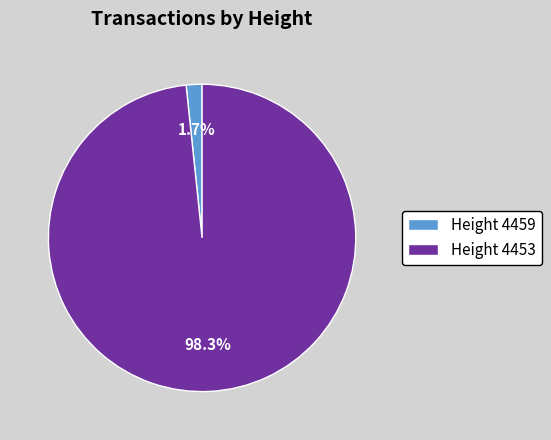

Which has a higher value, Height 4459 or Height 4453?

Height 4453